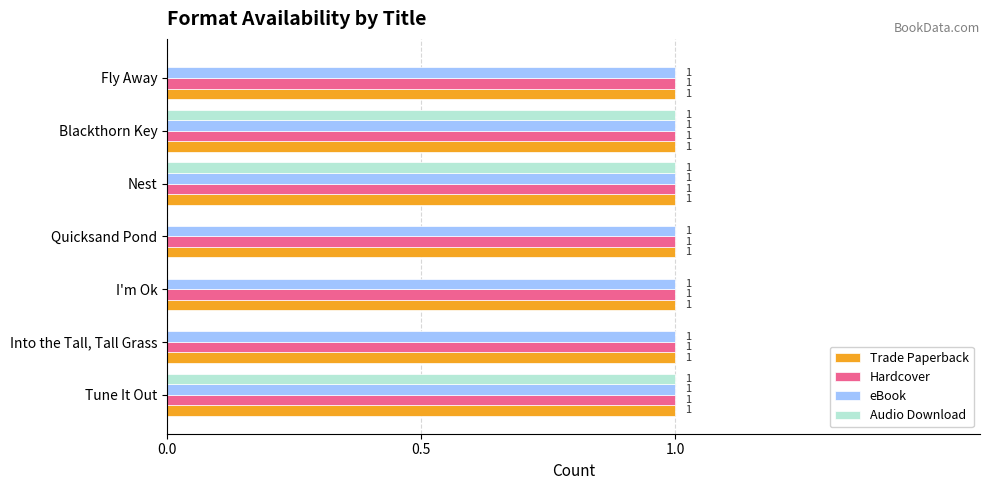

What is the sum of all eBook values?

7